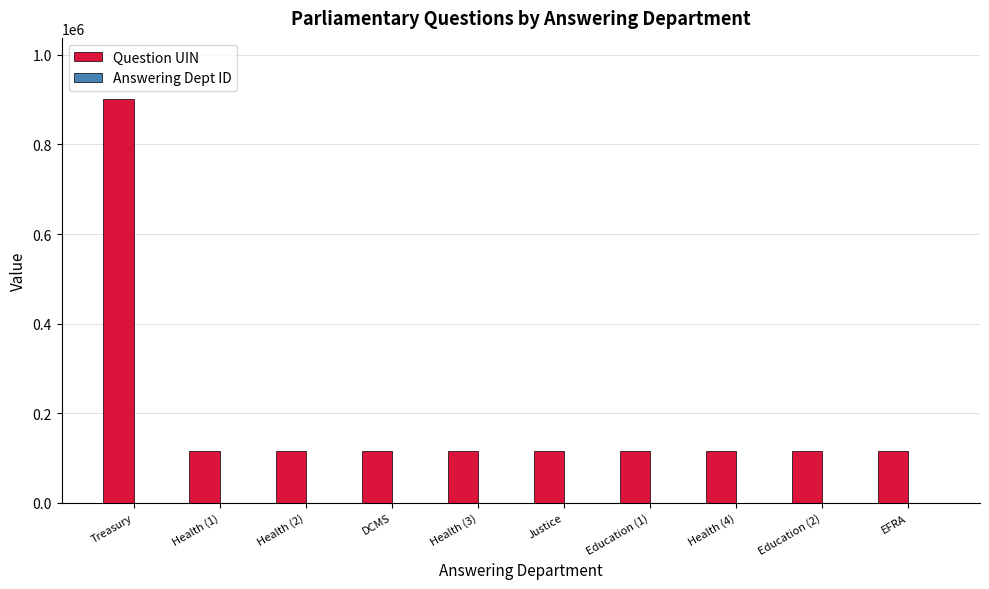

At which category does the chart reach its peak across all series?

Treasury